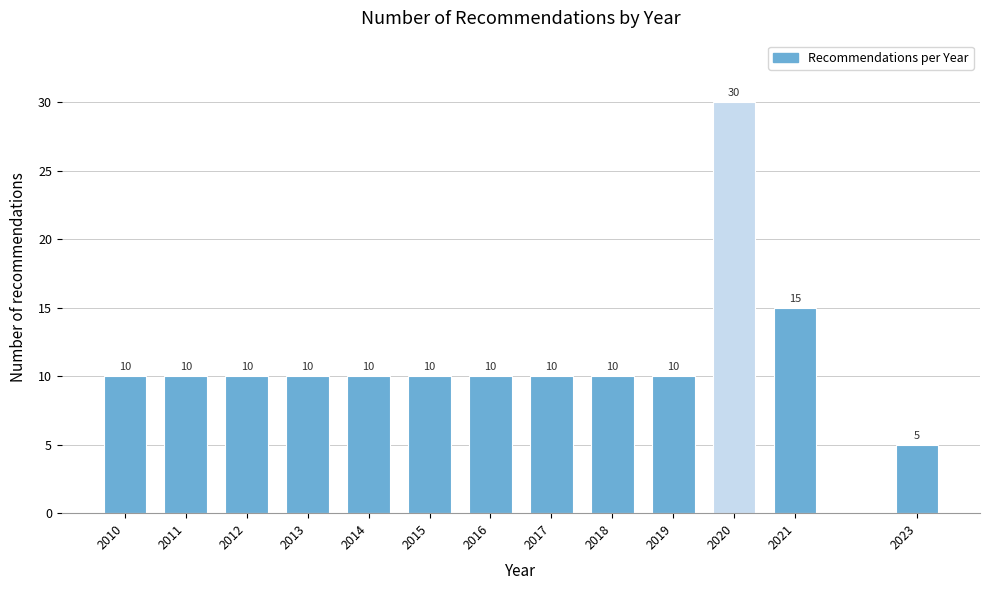

Reading right to left, transcribe all the data shown in this chart.

2023=5	2021=15	2020=30	2019=10	2018=10	2017=10	2016=10	2015=10	2014=10	2013=10	2012=10	2011=10	2010=10